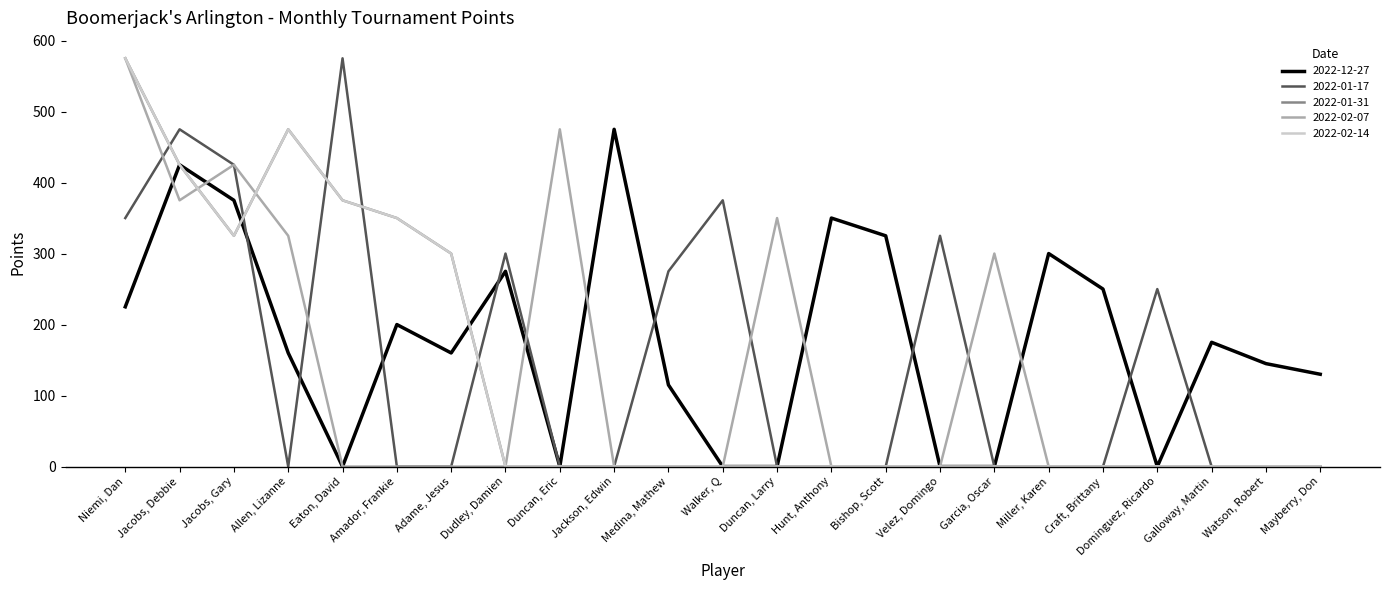

Reading left to right, what are all the values shown in this chart?

2022-12-27: 225	425	375	160	0	200	160	275	0	475	115	0	0	350	325	0	0	300	250	0	175	145	130
2022-01-17: 350	475	425	0	575	0	0	300	0	0	275	375	0	0	0	325	0	0	0	250	0	0	0
2022-01-31: 575	425	325	475	375	350	300	0	0	0	0	0	0	0	0	0	0	0	0	0	0	0	0
2022-02-07: 575	375	425	325	0	0	0	0	475	0	0	0	350	0	0	0	300	0	0	0	0	0	0
2022-02-14: 575	425	325	475	375	350	300	0	0	0	0	0	0	0	0	0	0	0	0	0	0	0	0